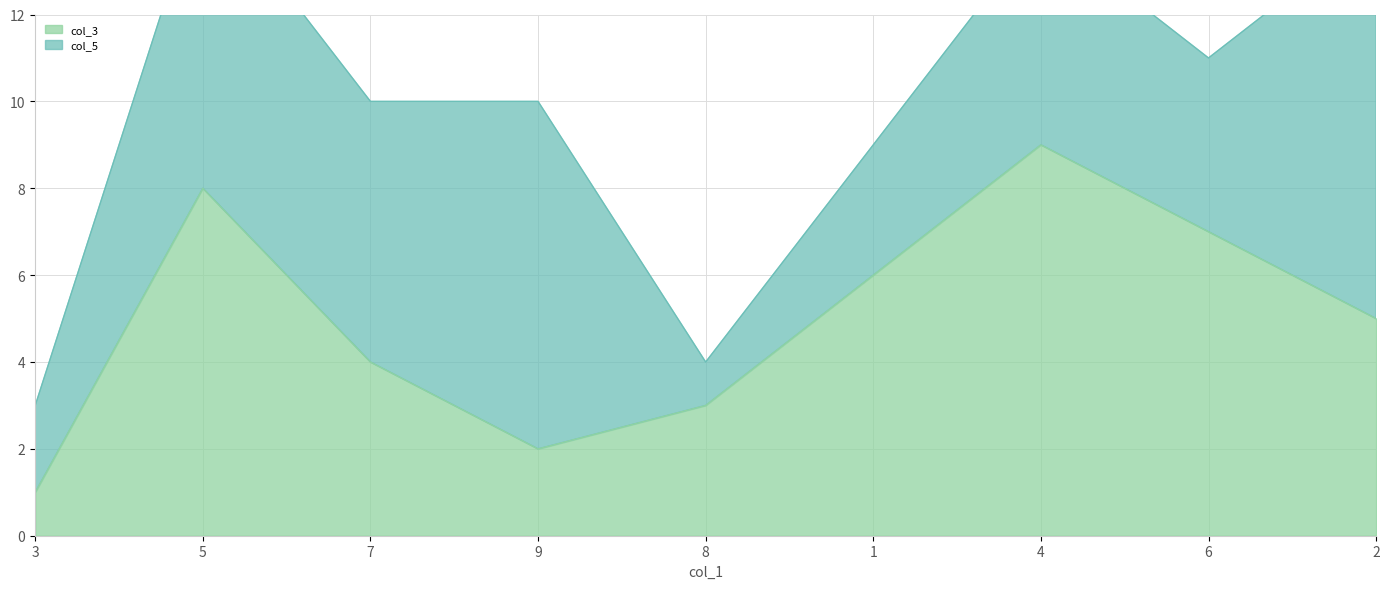

What is the maximum value shown in the chart?

9